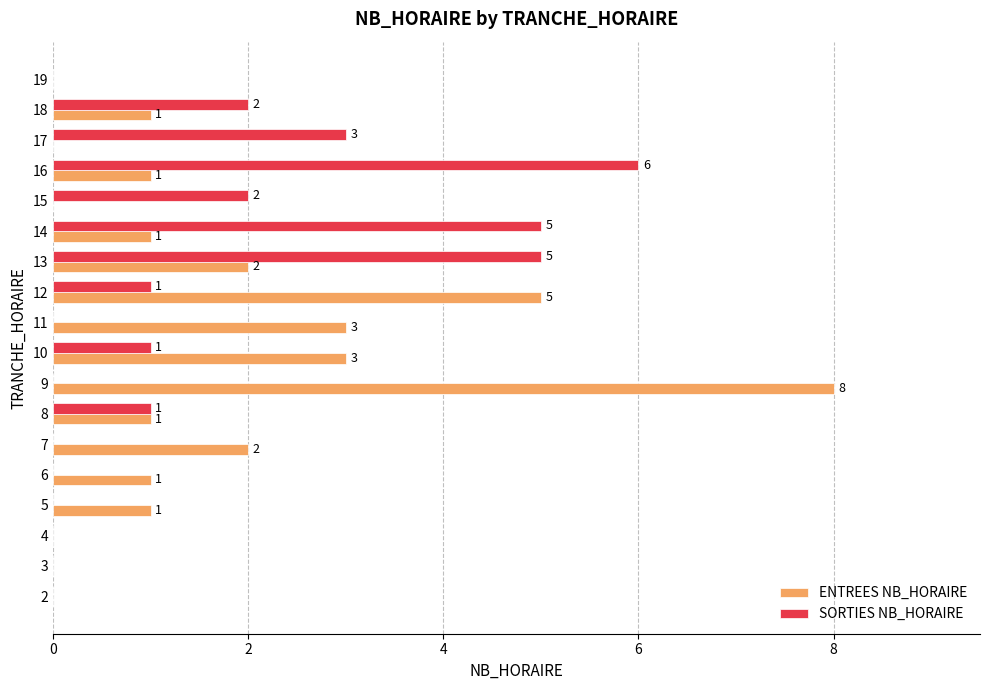

Is it true that SORTIES NB_HORAIRE equals 1 at 8?

True